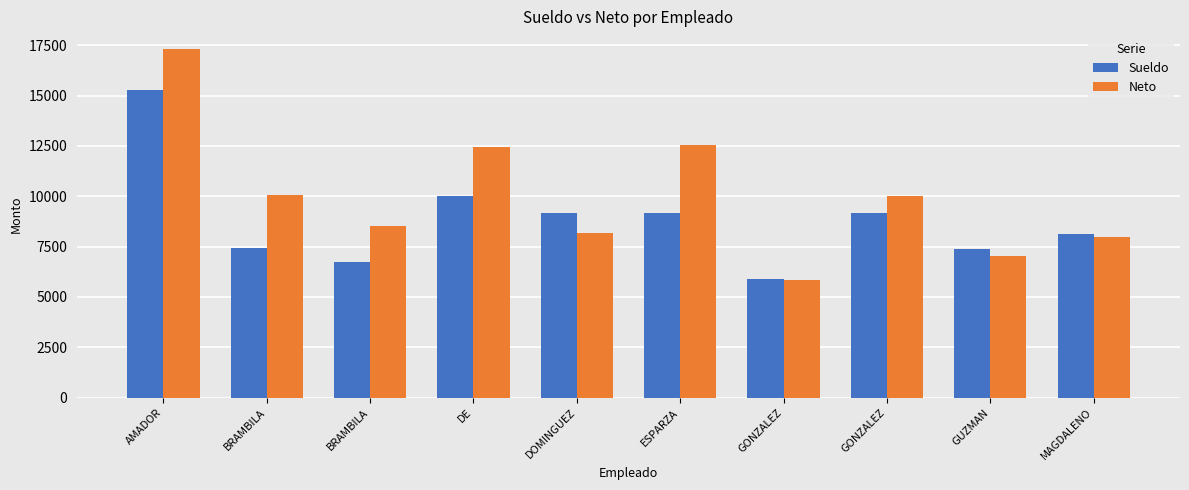

How many groups of bars are there?

10